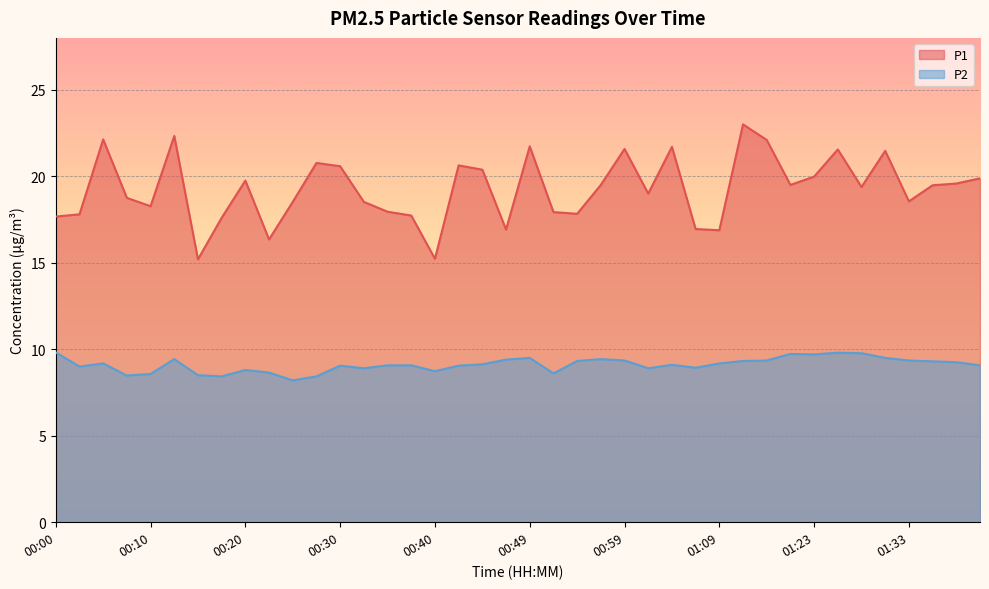

At which category does the chart reach its minimum across all series?

00:25